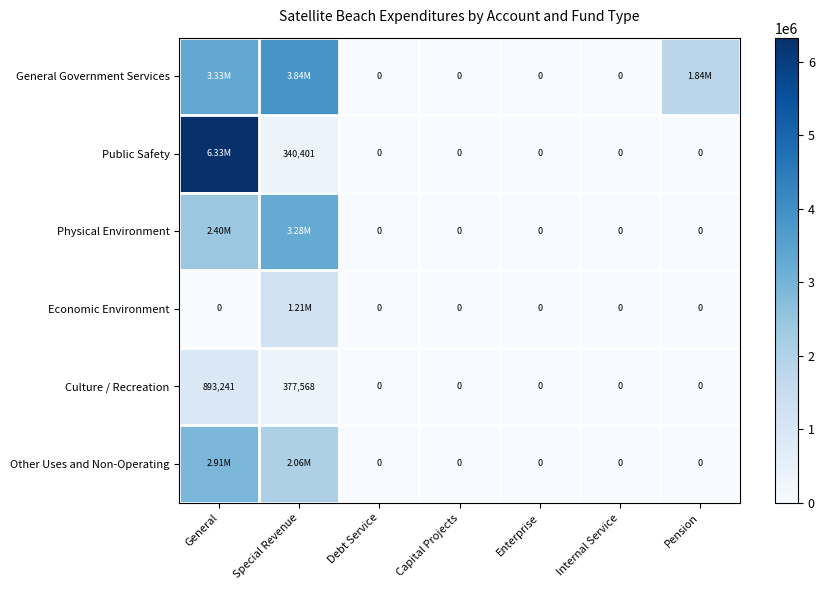

Which label corresponds to the smallest value in the chart?

Debt Service